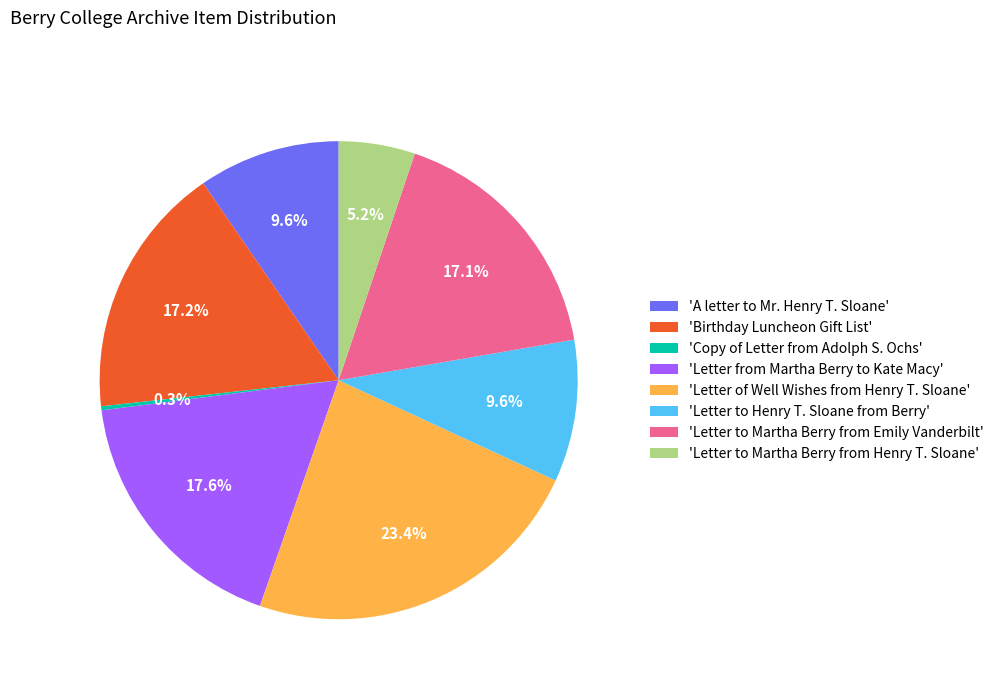

Combined, what portion of the pie is 'Letter to Martha Berry from Emily Vanderbilt' and 'Letter to Martha Berry from Henry T. Sloane'?

22.3%